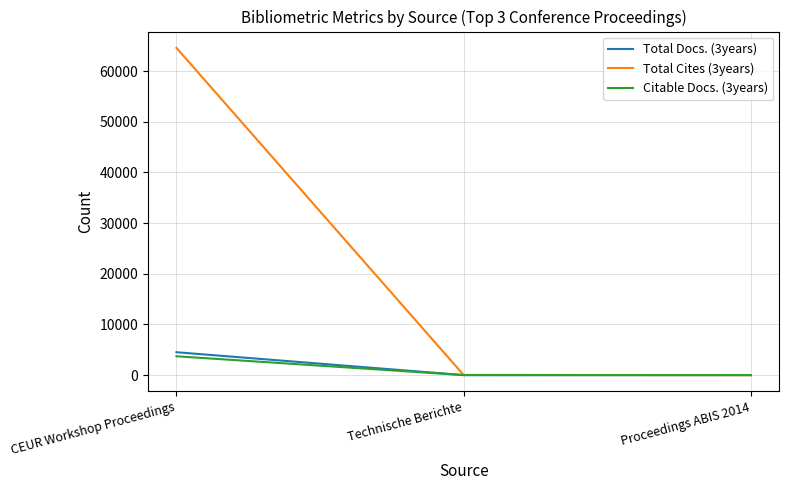

Is it true that Total Cites (3years) equals 17718 at CEUR Workshop Proceedings?

False